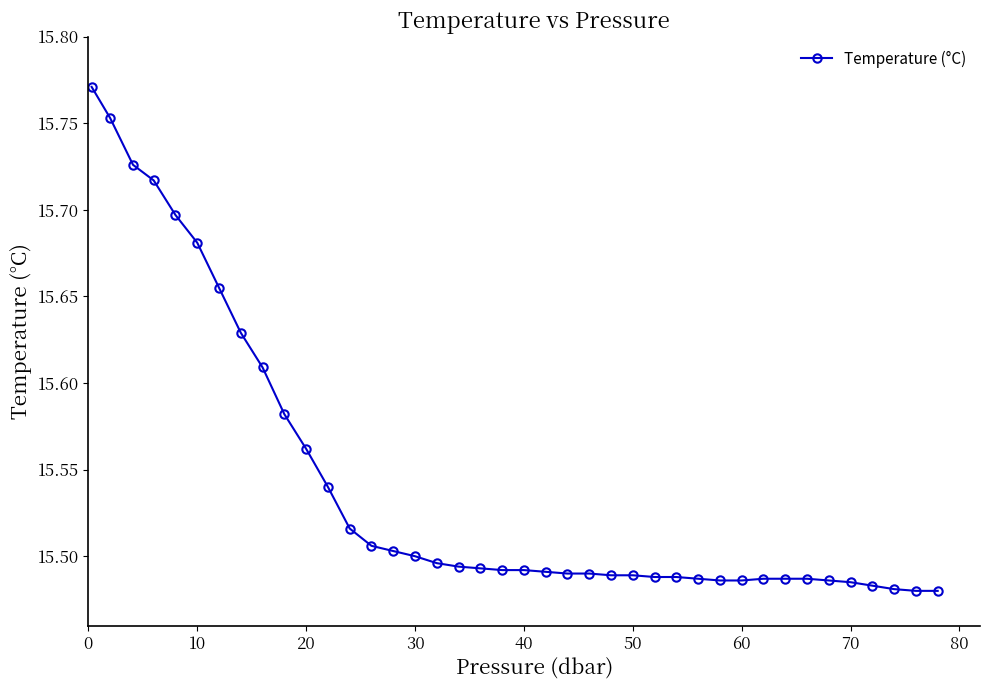

Count the values in the range 15 to 16.

40